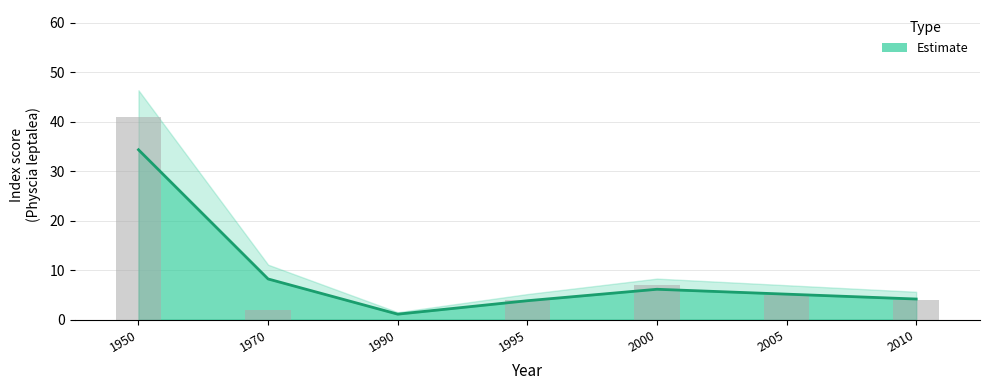

What is the sum of all indexcijfer values?

63.0